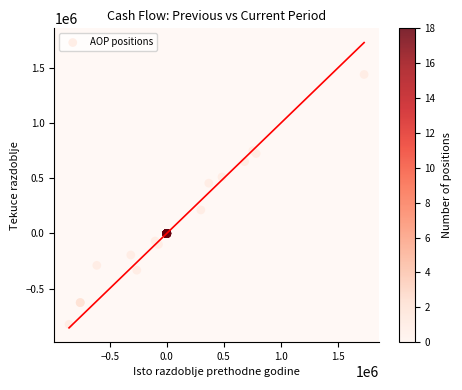

What Y value in the scatter plot is closest to 309118?

213479